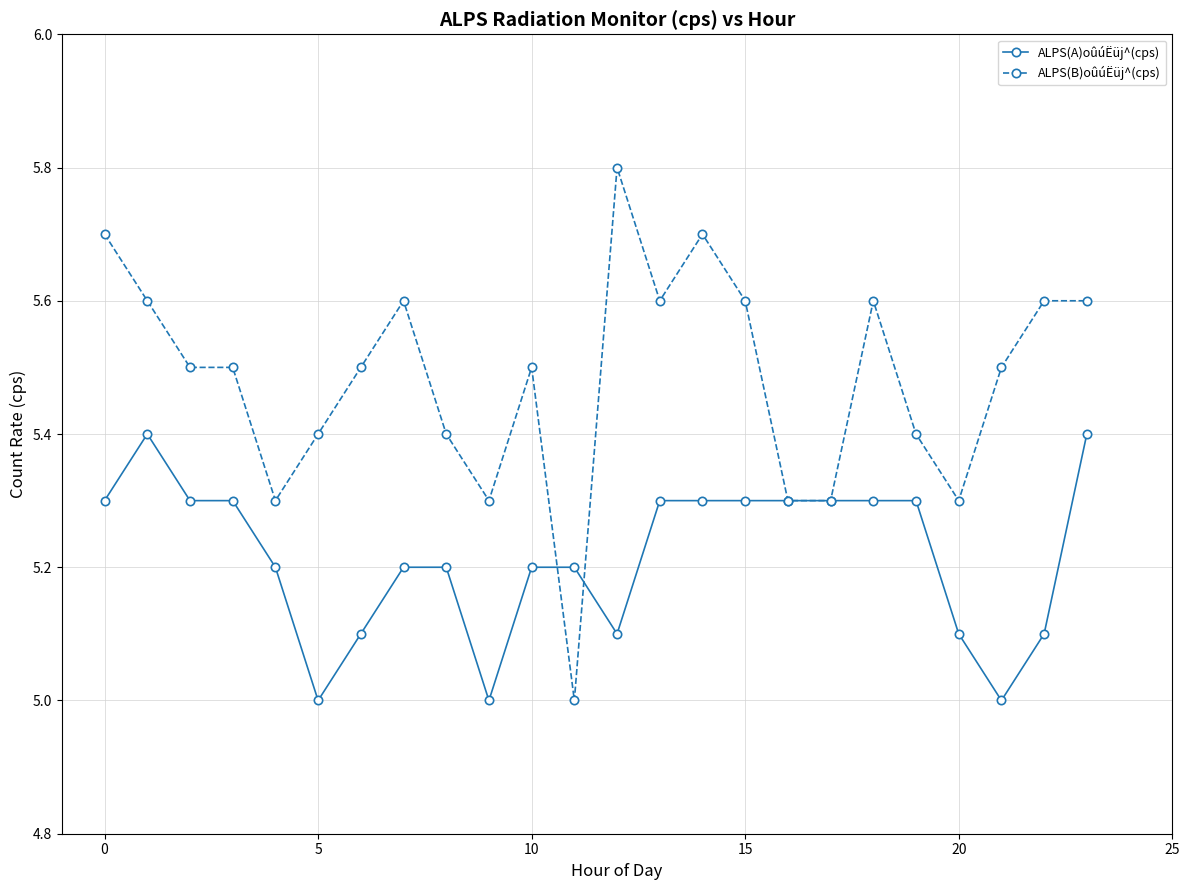

What is the highest value of the ALPS(A)oûúËüj^(cps) series?

5.4